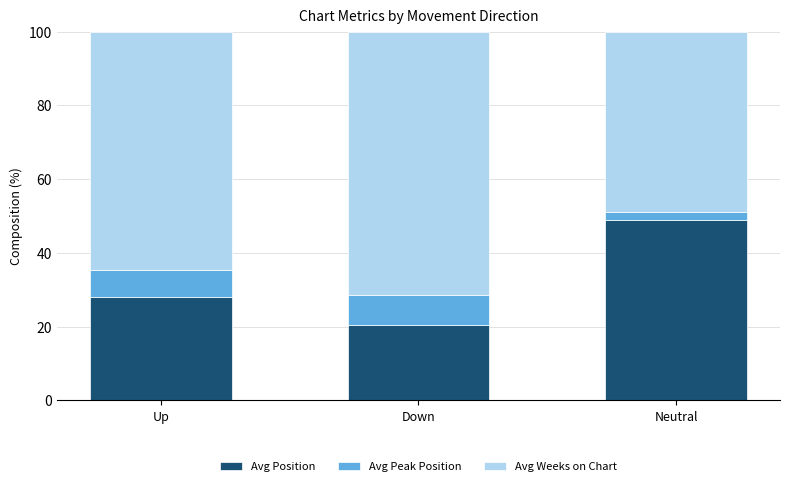

What is the total value across all series at Up?

100.0